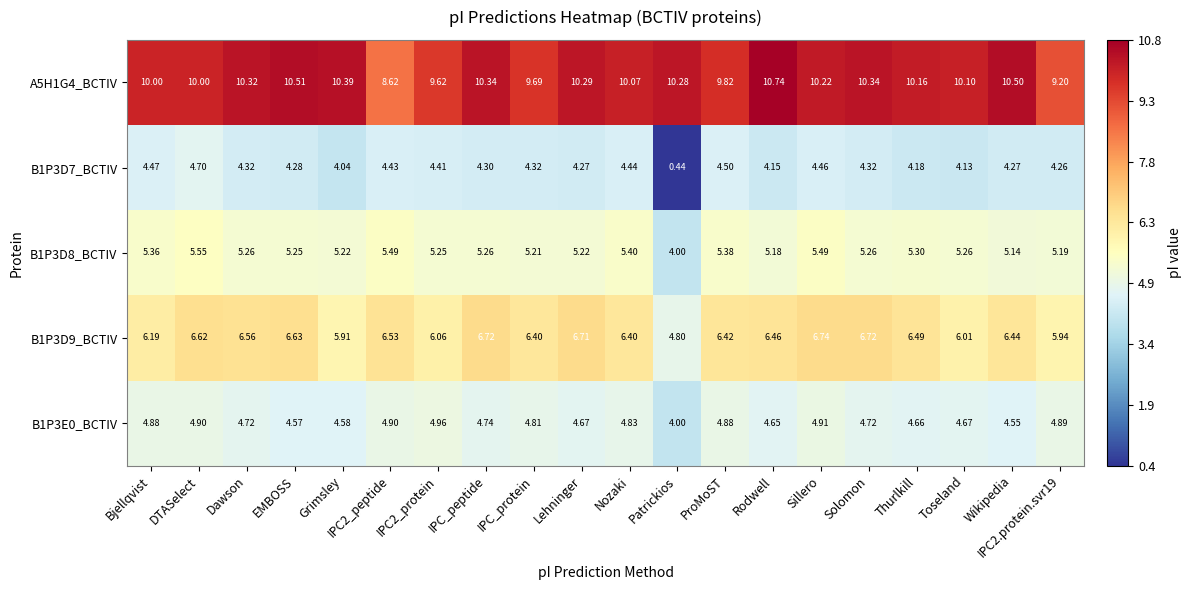

At IPC2.protein.svr19, list the series in order from smallest to largest.

B1P3D7_BCTIV, B1P3E0_BCTIV, B1P3D8_BCTIV, B1P3D9_BCTIV, A5H1G4_BCTIV